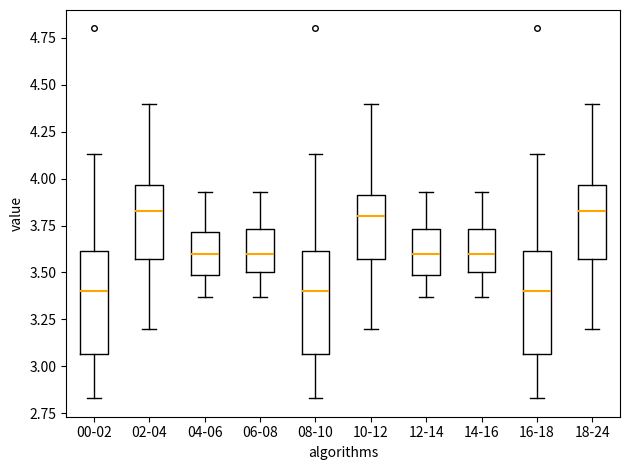

Reading left to right, read every box against the y-axis: the position of its median line, the range the box covers, and the ends of its whiskers. The values are not printed on the chart, so give them approximately, as read against the axis.

00-02: median 3.40, box 3.05 to 3.60, whiskers 2.85 to 4.15
02-04: median 3.85, box 3.55 to 3.95, whiskers 3.20 to 4.40
04-06: median 3.60, box 3.50 to 3.70, whiskers 3.35 to 3.95
06-08: median 3.60, box 3.50 to 3.75, whiskers 3.35 to 3.95
08-10: median 3.40, box 3.05 to 3.60, whiskers 2.85 to 4.15
10-12: median 3.80, box 3.55 to 3.90, whiskers 3.20 to 4.40
12-14: median 3.60, box 3.50 to 3.75, whiskers 3.35 to 3.95
14-16: median 3.60, box 3.50 to 3.75, whiskers 3.35 to 3.95
16-18: median 3.40, box 3.05 to 3.60, whiskers 2.85 to 4.15
18-24: median 3.85, box 3.55 to 3.95, whiskers 3.20 to 4.40